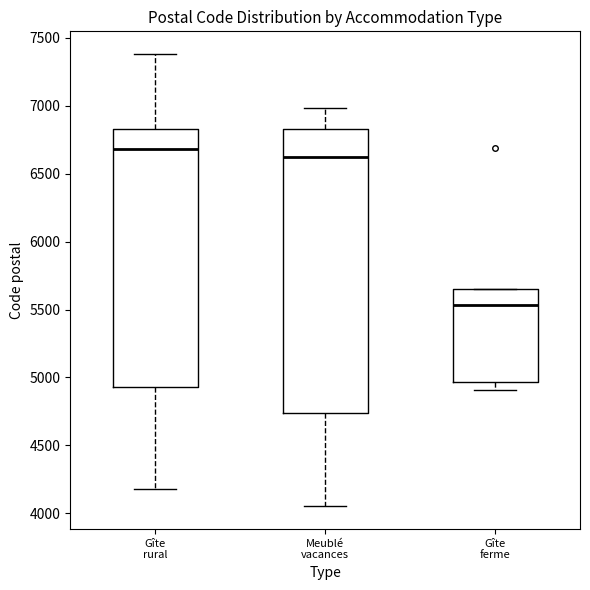

Which box's median line is the lowest?

Gîte ferme